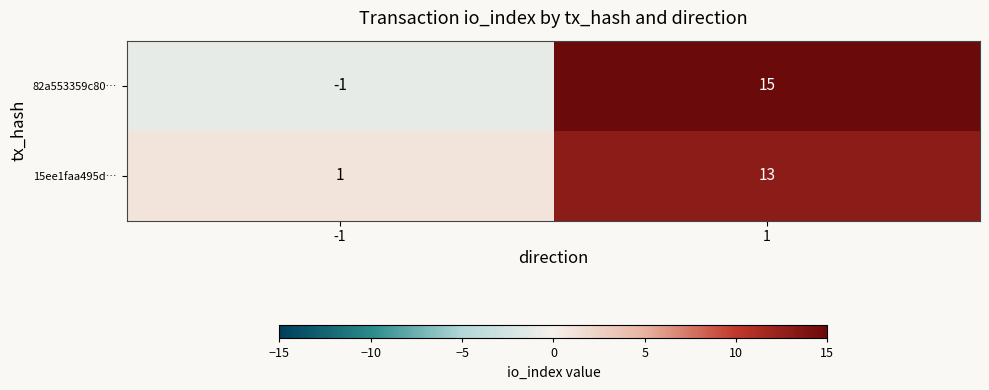

How many distinct data groups are displayed?

2